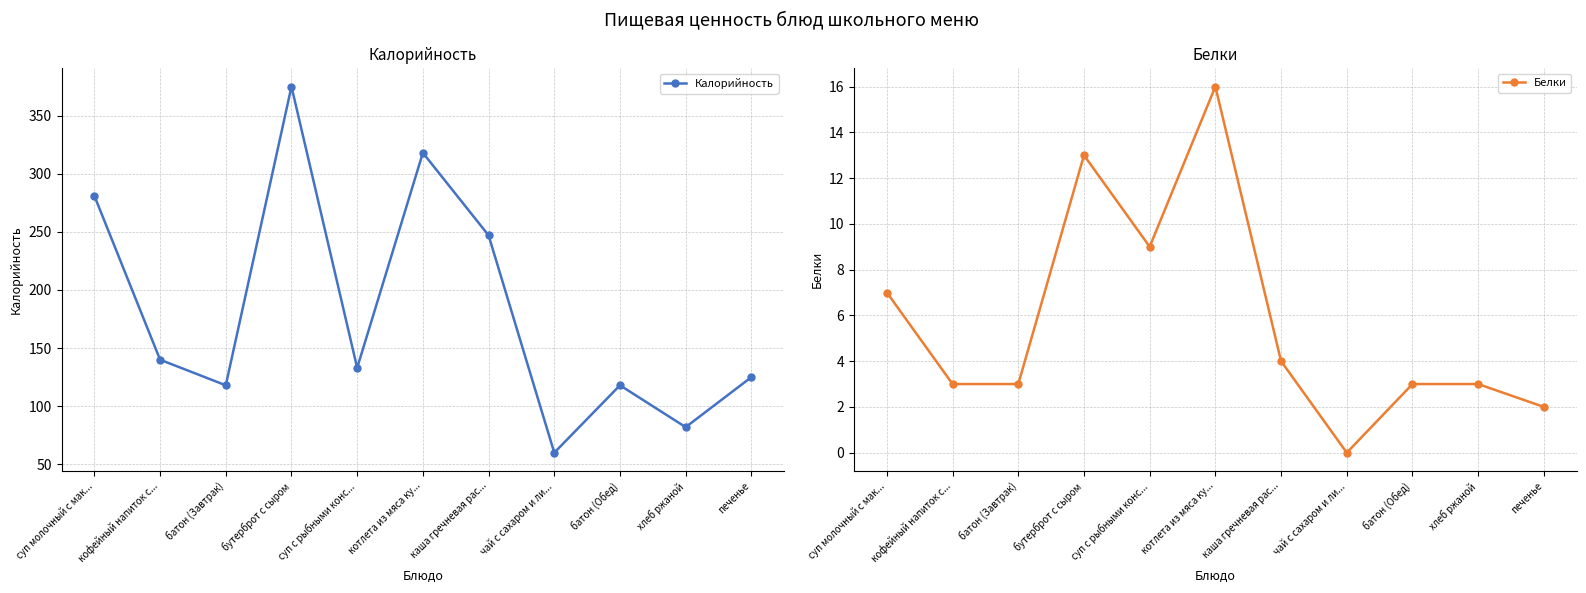

Does the chart have visible grid lines?

Yes